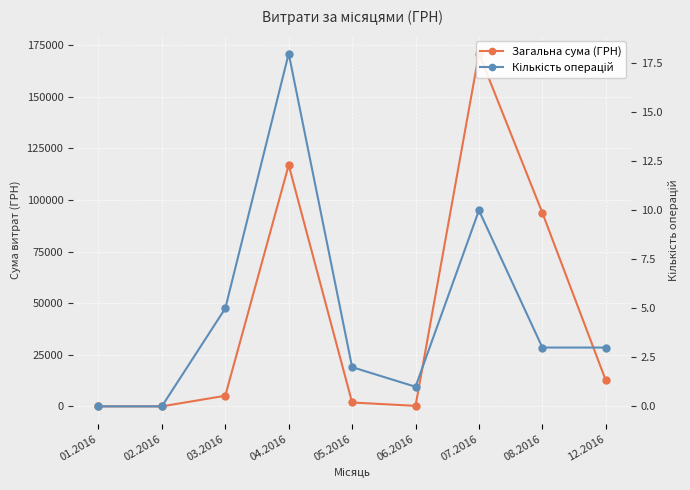

Where is the first local maximum for Кількість операцій?

04.2016